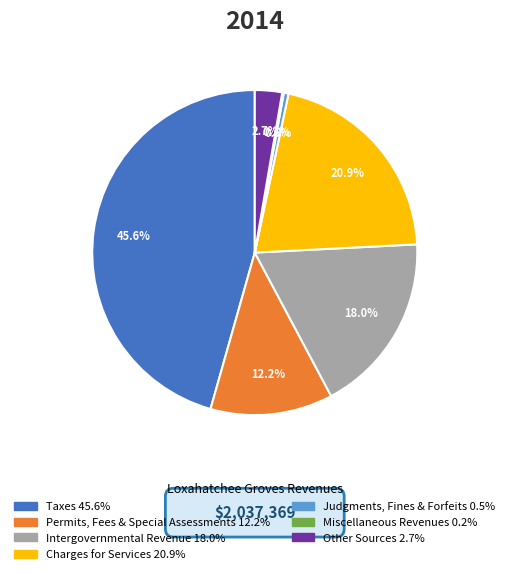

Is there any slice that represents more than half of the pie?

No